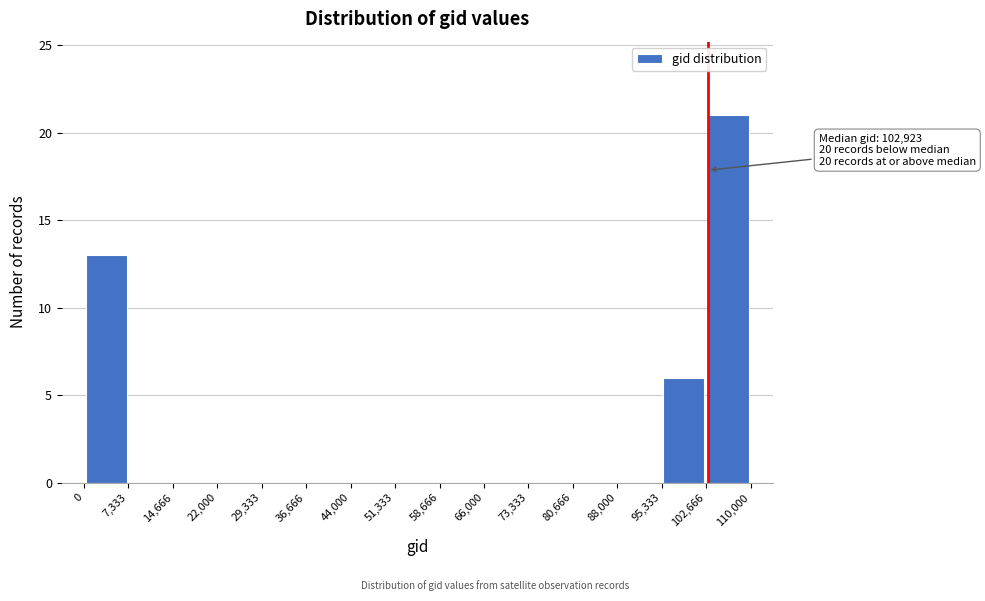

Which range on the x-axis has the tallest bar?

102,666 to 110,000